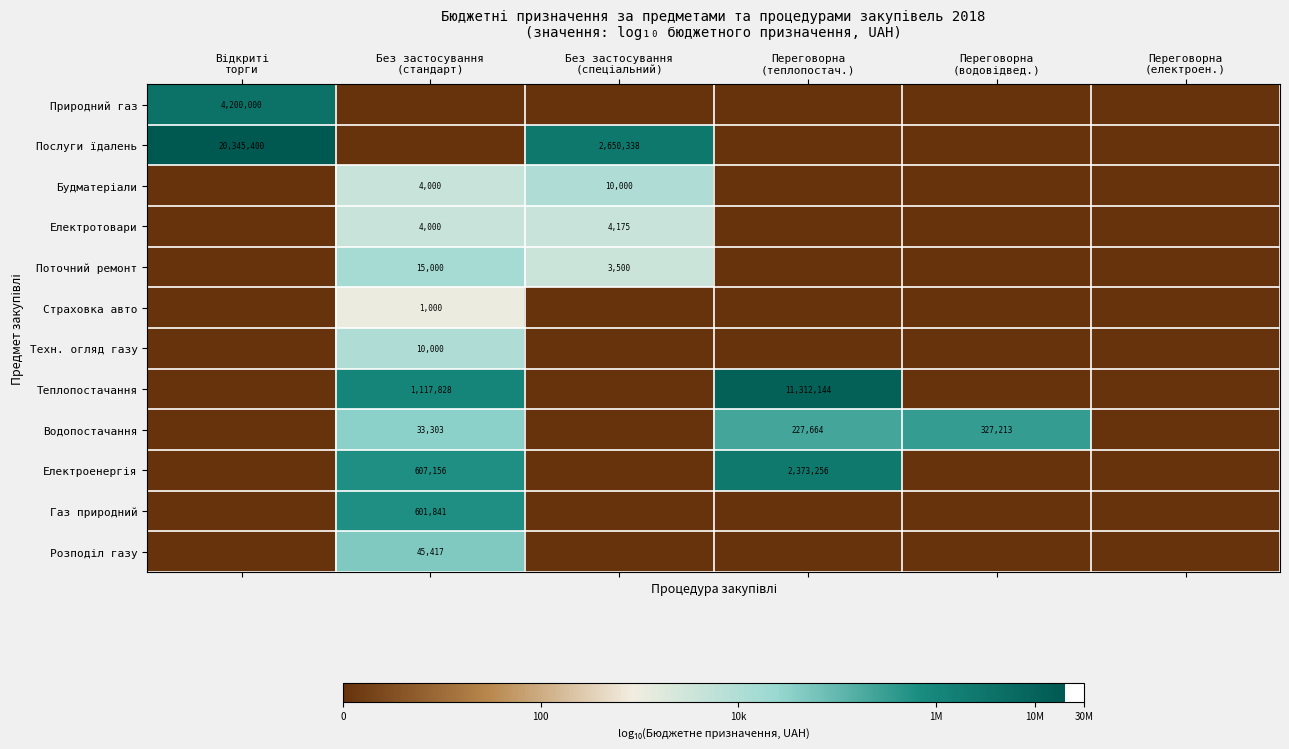

The value of Страховка авто at Без застосування (спеціальний) is 1.2. True or false?

False